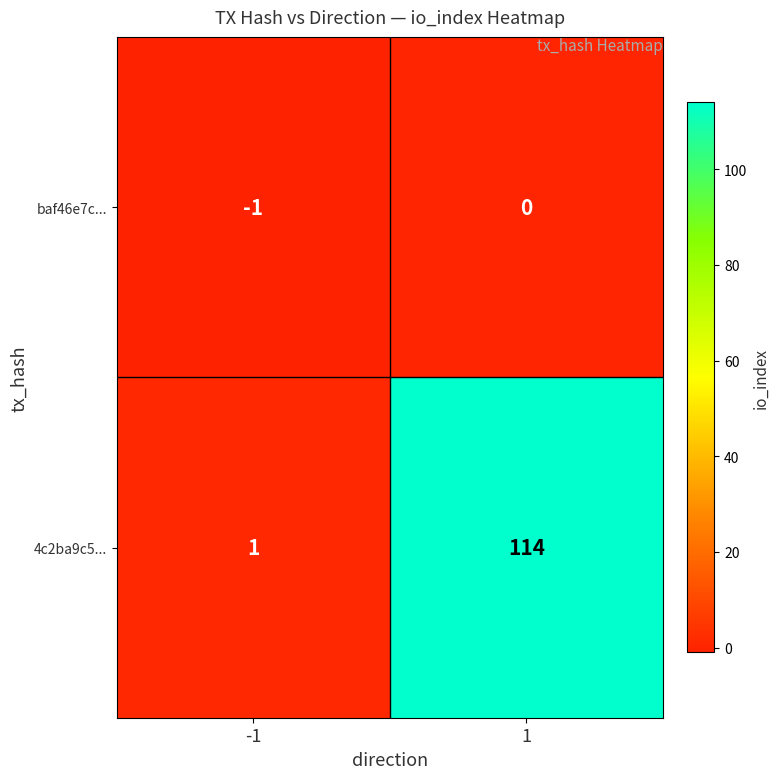

Which series has the largest range (max minus min)?

4c2ba9c5...